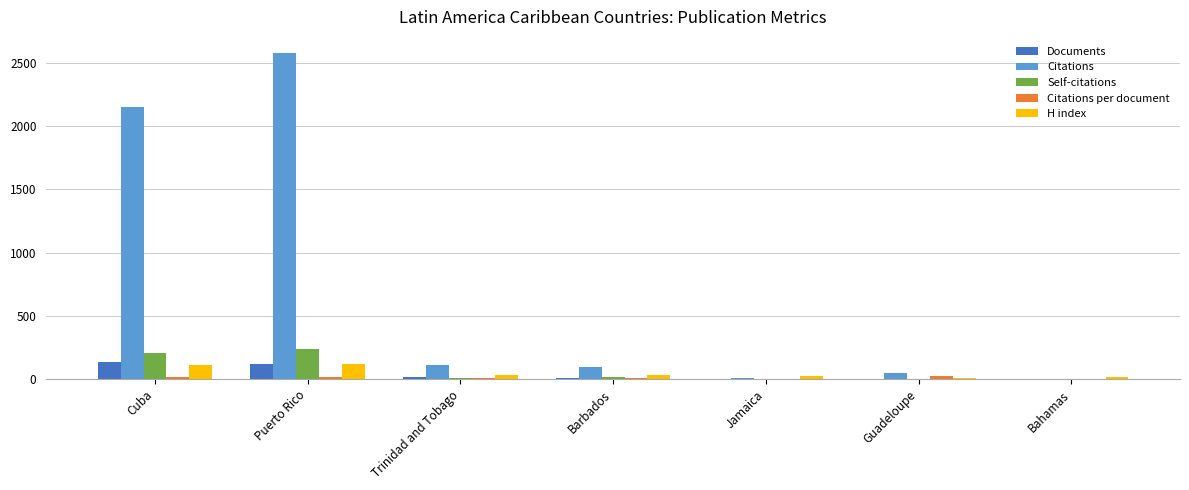

At which category is the sum across all series the highest?

Puerto Rico